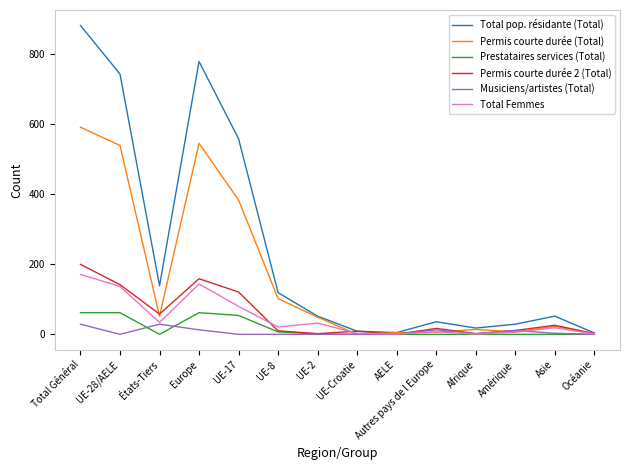

Is it true that Musiciens/artistes (Total) equals 0 at UE-8?

True